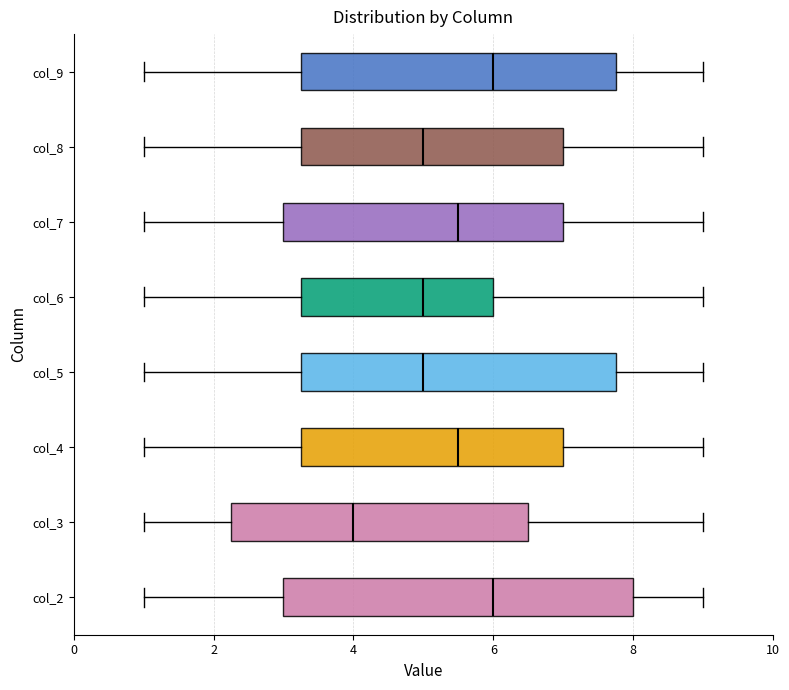

Where does the left whisker of the box for col_7 end on the x-axis? The values are not printed on the chart, so give them approximately, as read against the axis.

1.0